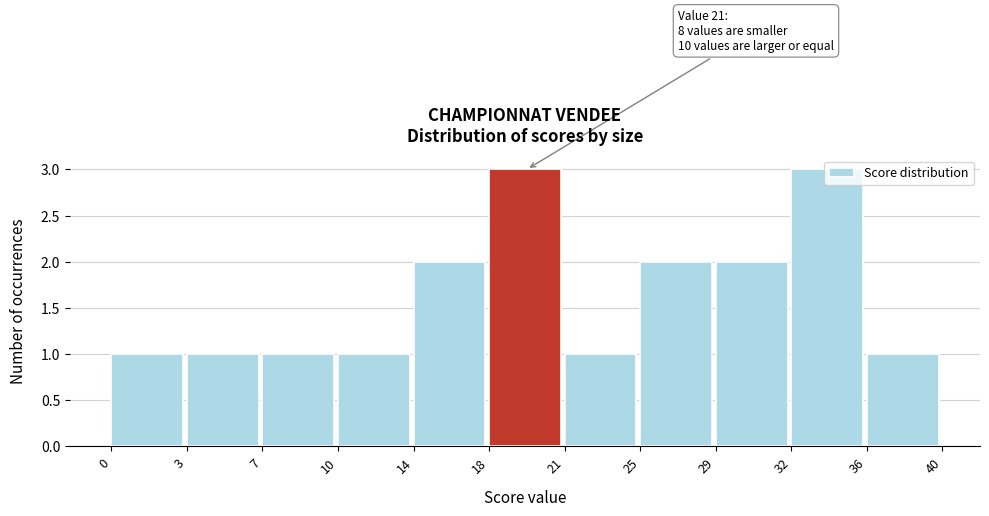

What is the maximum value shown in the chart?

3